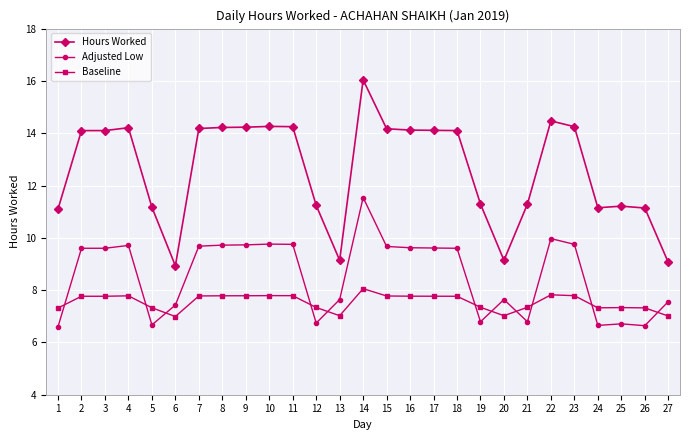

Count the number of data series in this chart.

3